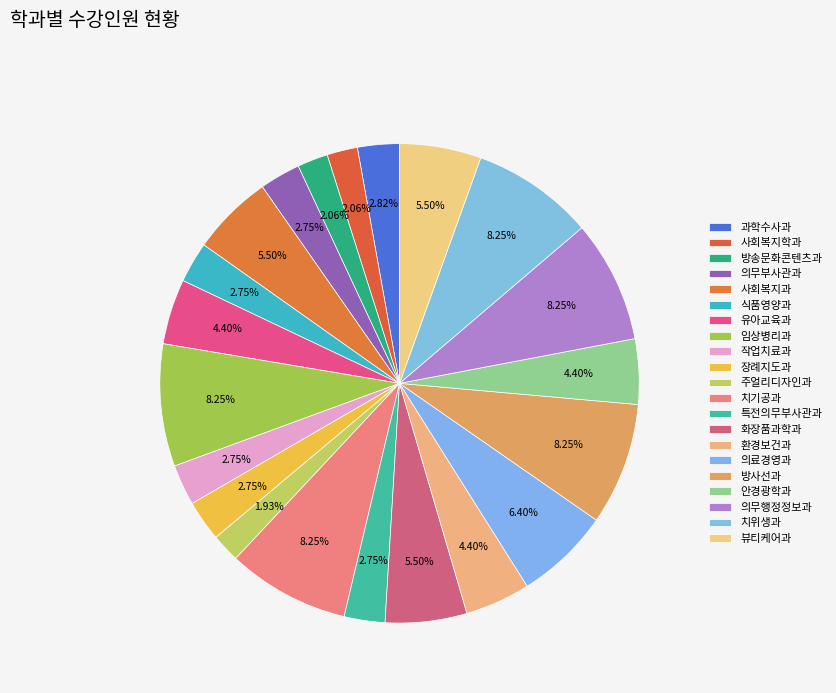

Is it true that 방송문화콘텐츠과 is 2% of the pie?

True